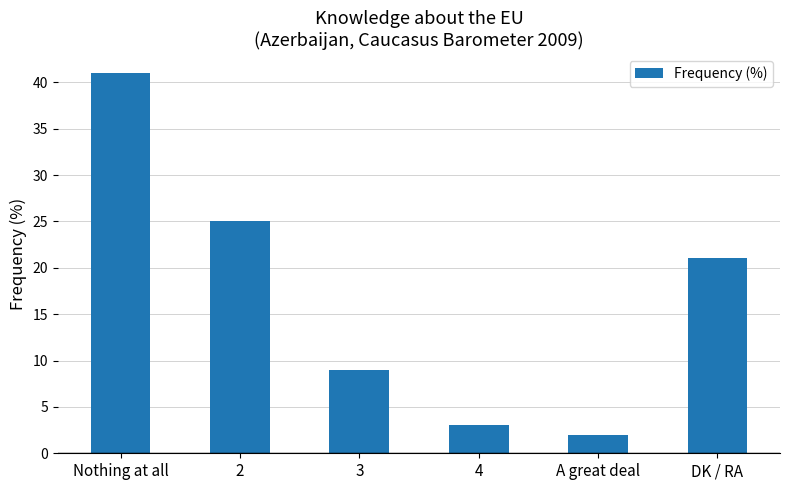

The chart shows a value of 3 at 4. True or false?

True